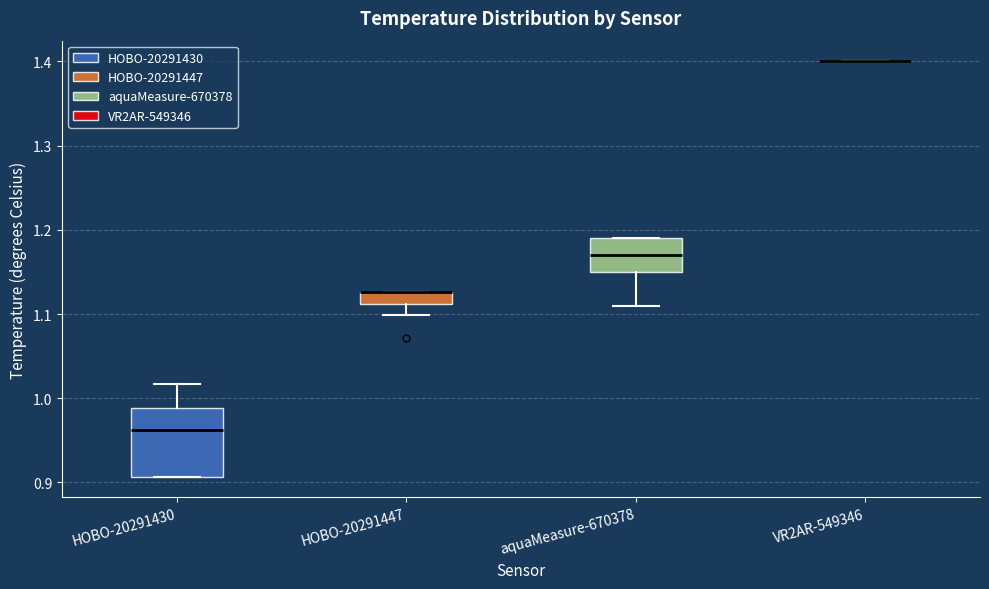

Where does the lower whisker of the box for HOBO-20291447 end on the y-axis? The values are not printed on the chart, so give them approximately, as read against the axis.

1.10